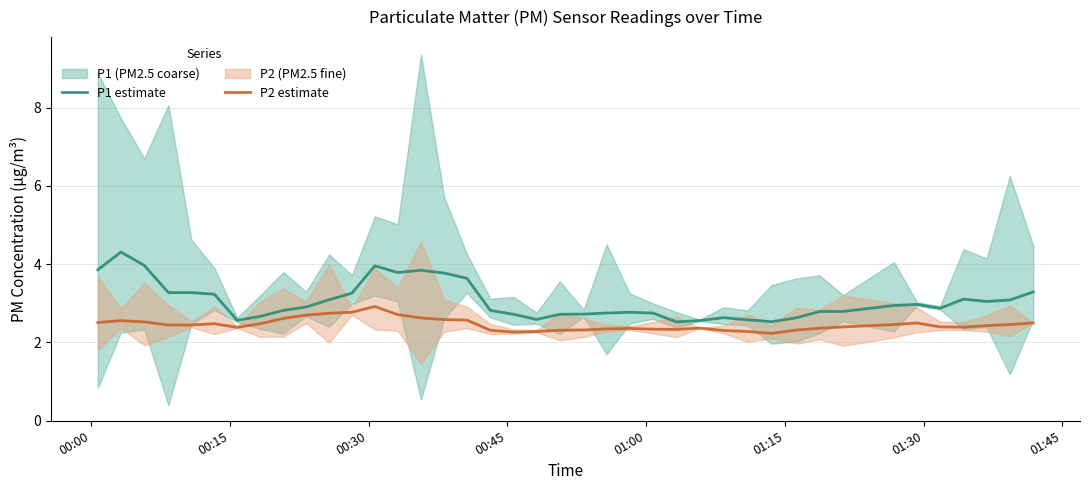

What is the maximum value for P2 estimate?

2.9